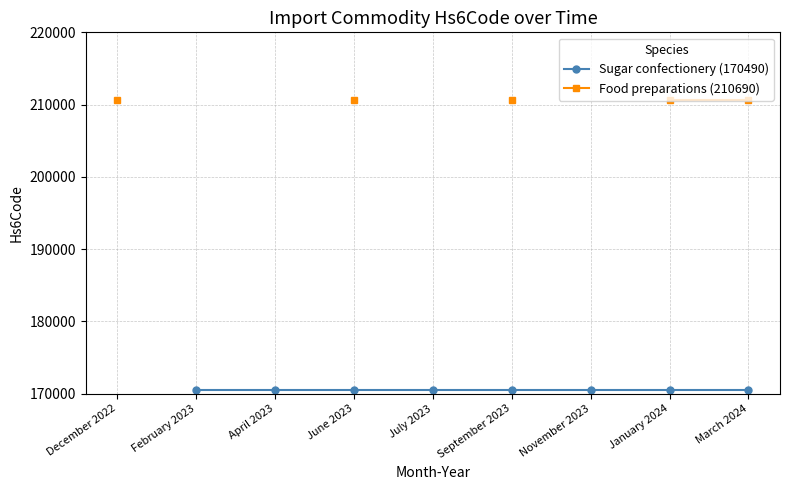

The Sugar confectionery (170490) series shows 101528.6 at November 2023. True or false?

False